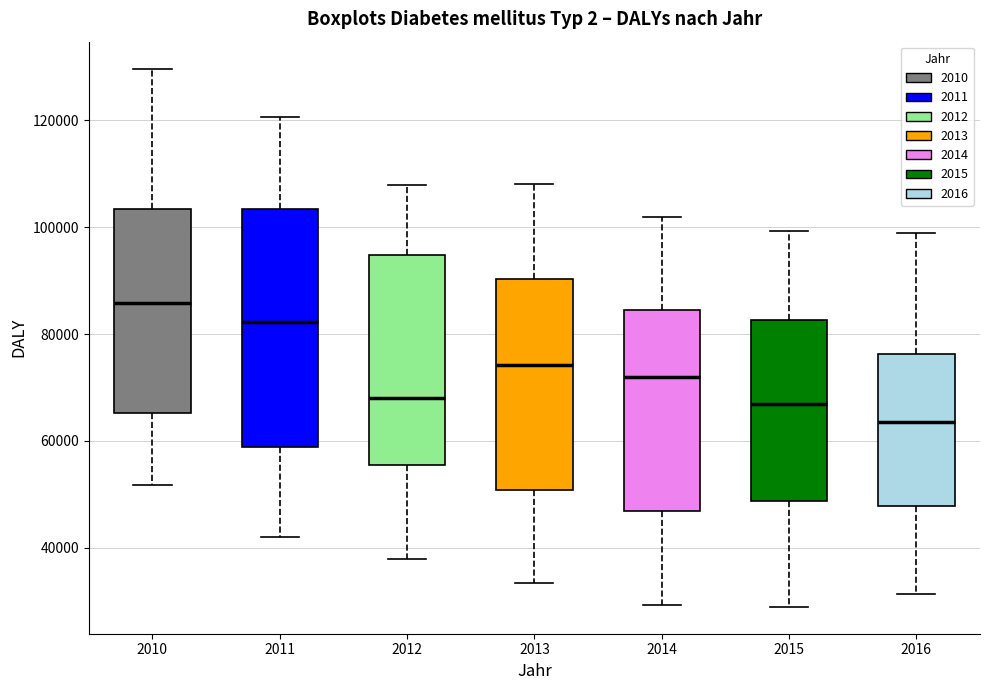

Reading left to right, transcribe this box plot: for each box, give where its median line is, the range the box spans, and where its two whiskers end, as read against the y-axis. The values are not printed on the chart, so give them approximately, as read against the axis.

2010: median 86000, box 66000 to 104000, whiskers 52000 to 130000
2011: median 82000, box 58000 to 104000, whiskers 42000 to 120000
2012: median 68000, box 56000 to 94000, whiskers 38000 to 108000
2013: median 74000, box 50000 to 90000, whiskers 34000 to 108000
2014: median 72000, box 46000 to 84000, whiskers 30000 to 102000
2015: median 66000, box 48000 to 82000, whiskers 28000 to 100000
2016: median 64000, box 48000 to 76000, whiskers 32000 to 98000